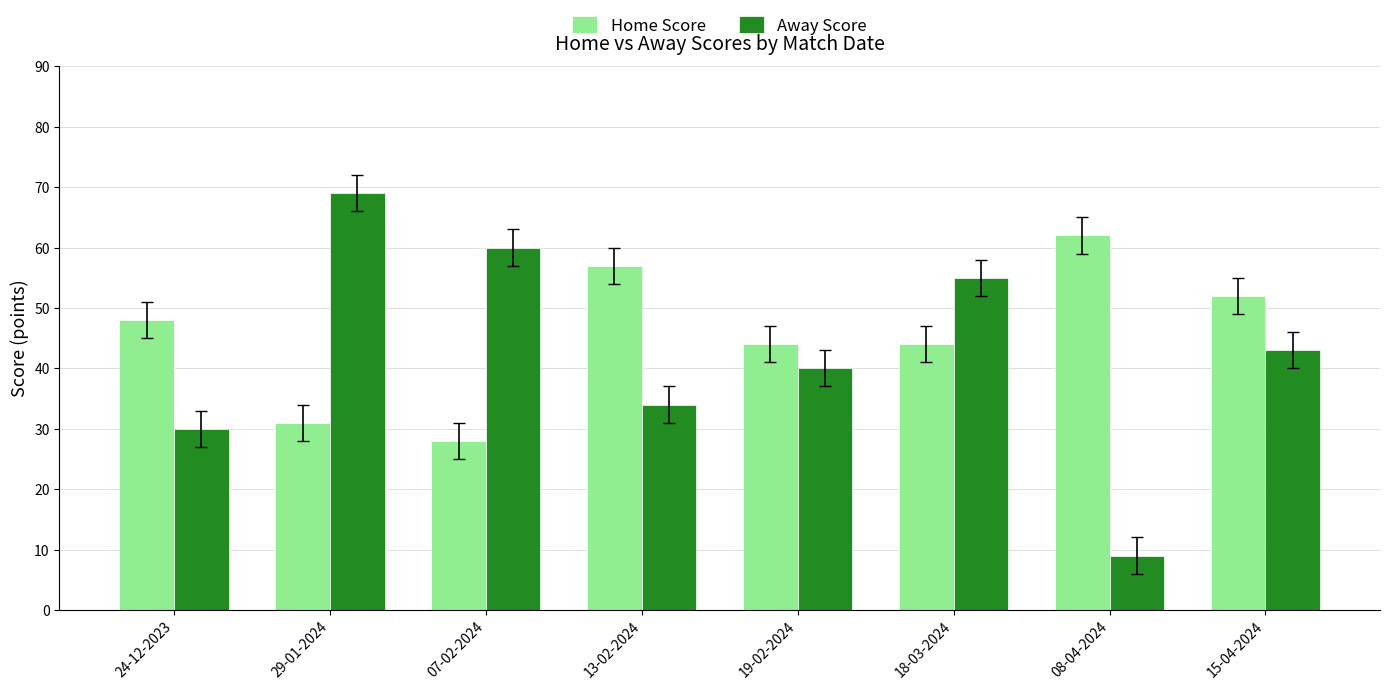

What is the average value of the Home Score series?

46